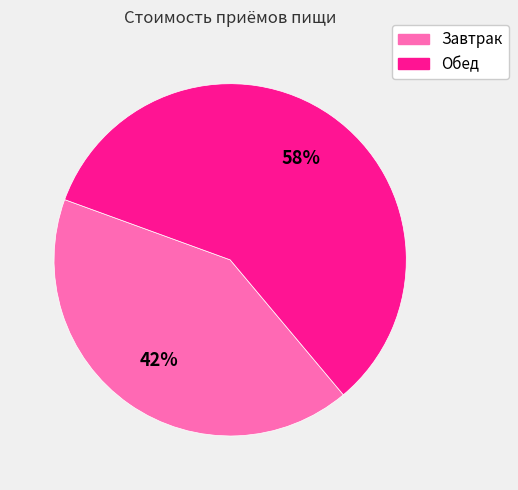

How many segments does this pie chart have?

2